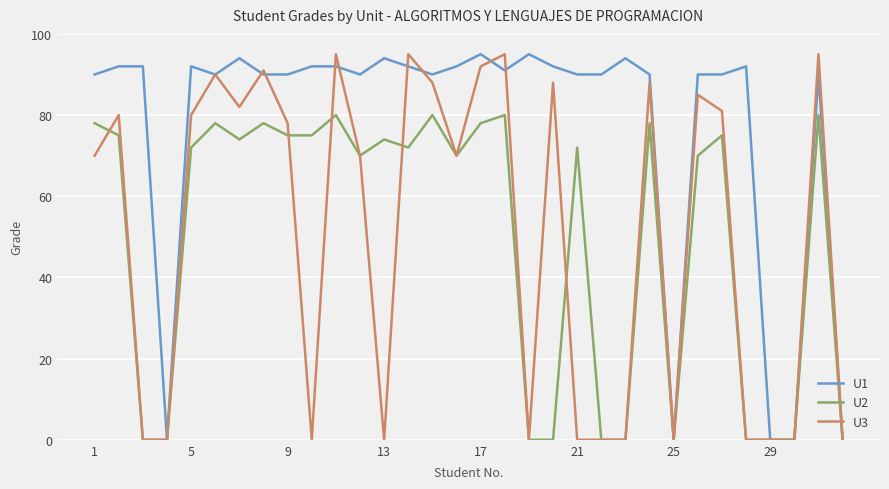

Which series has the largest total across all categories?

U1